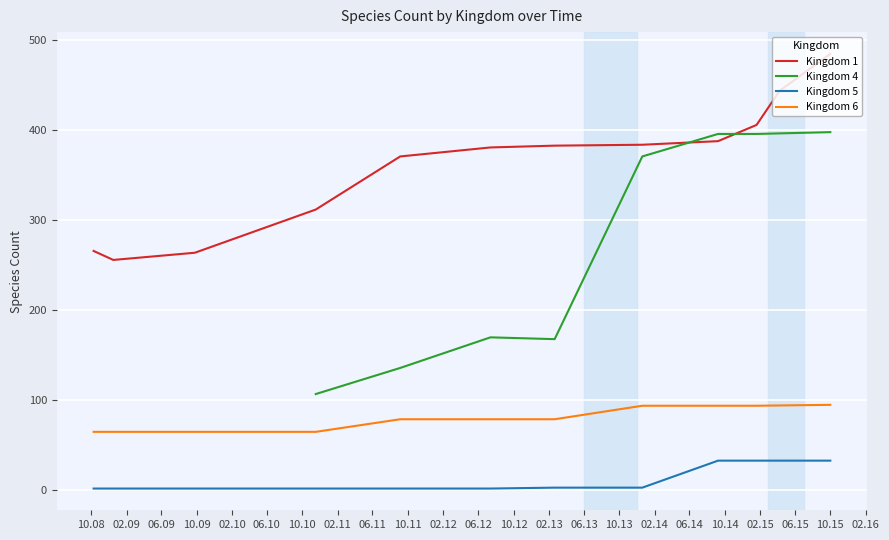

True or false: Kingdom 5 and Kingdom 1 cross at least once.

False